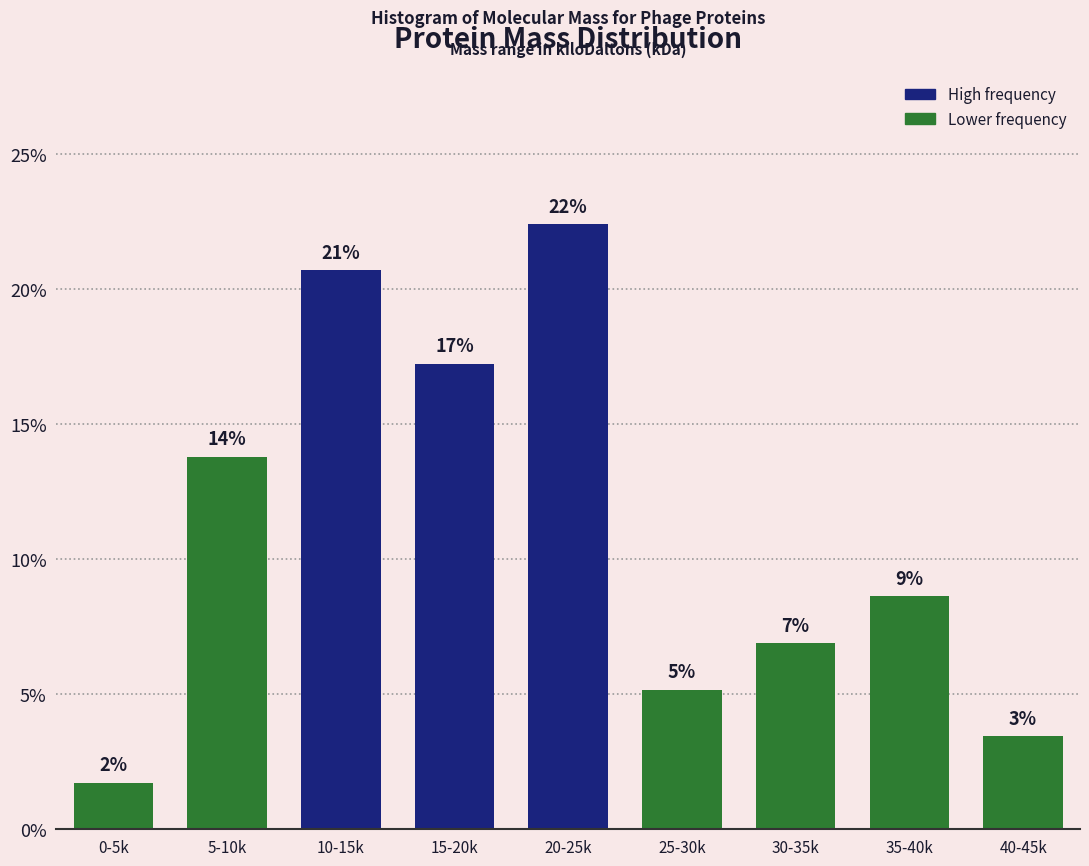

How many bars are there in total?

9